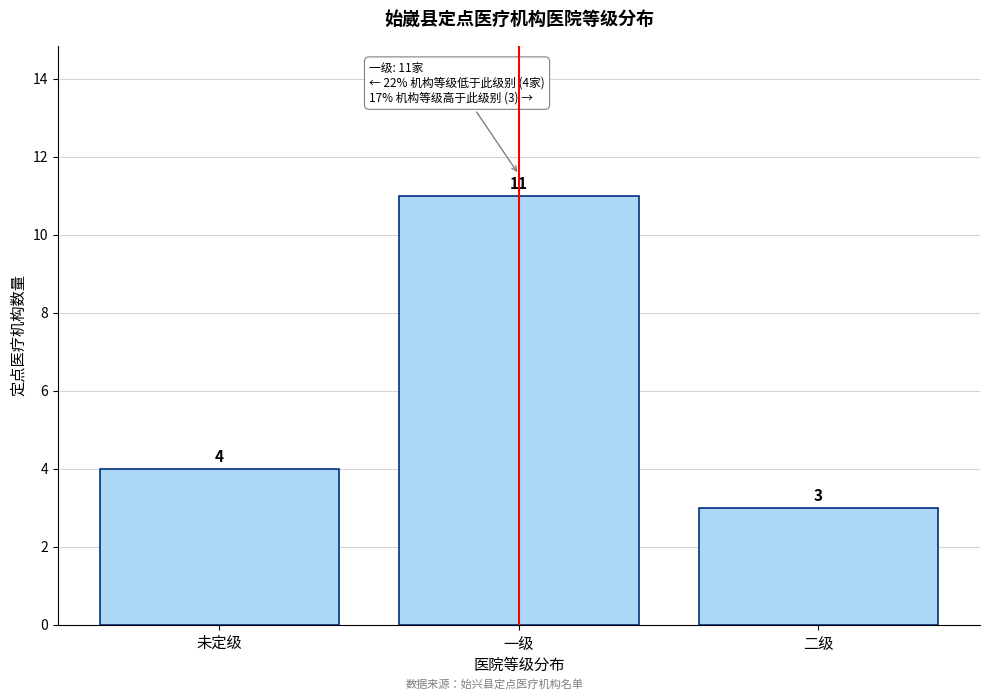

Reading left to right, list all the values displayed in this chart.

4	11	3